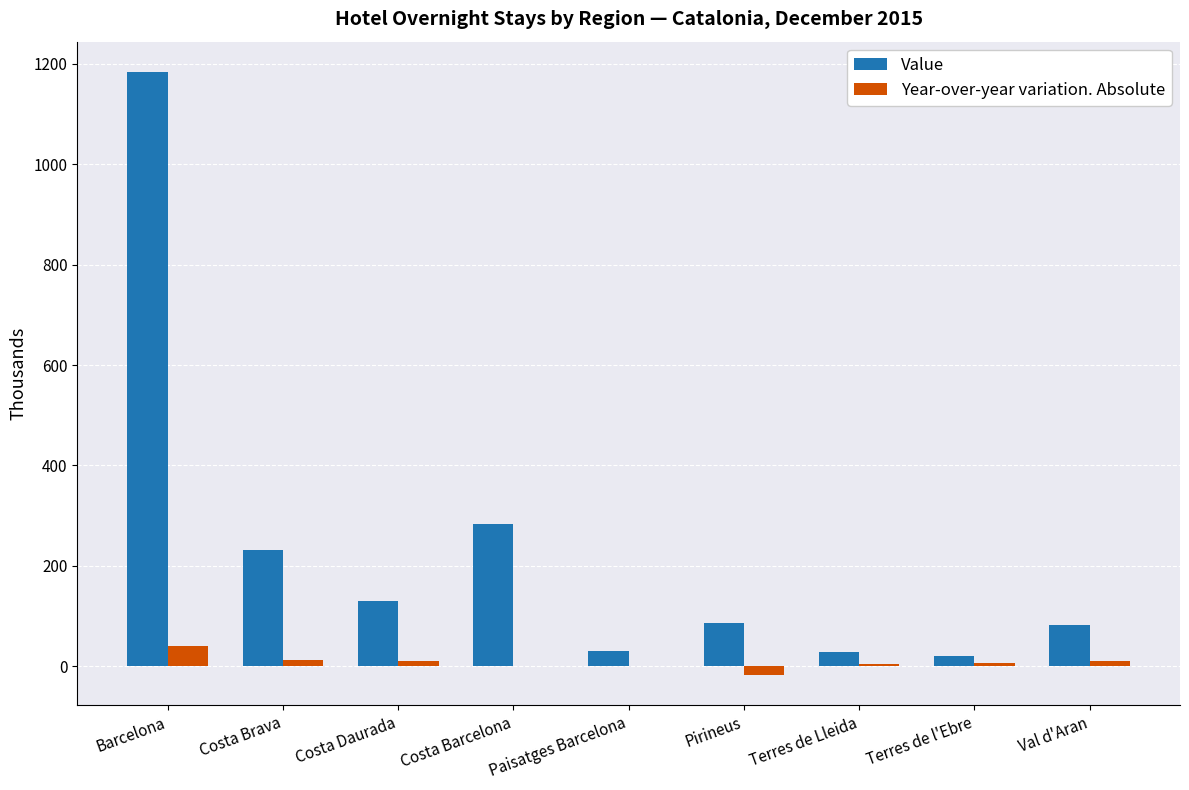

Read the Value value at Val d'Aran.

82.4